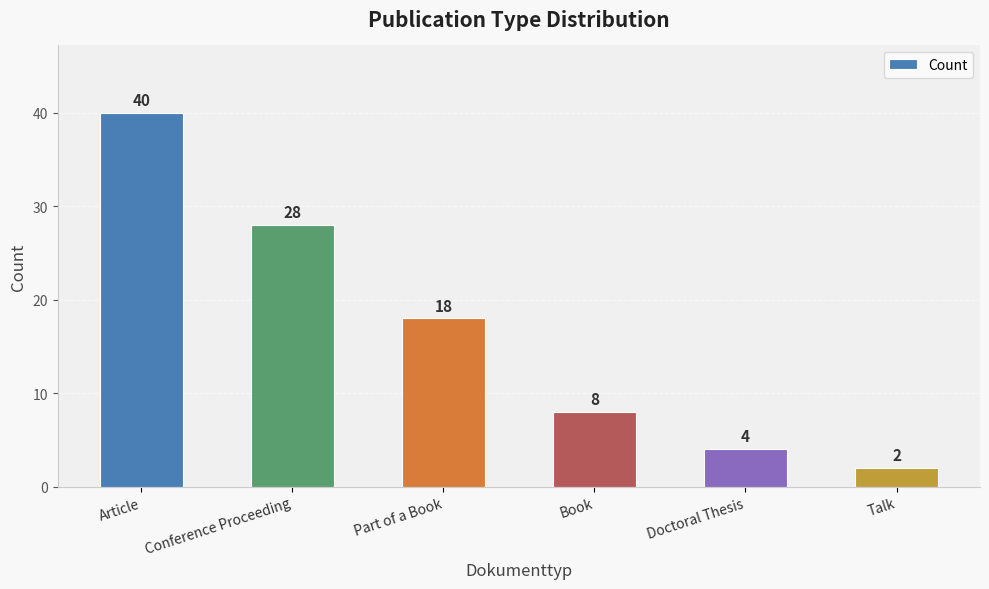

What is the difference between the maximum and minimum values?

38